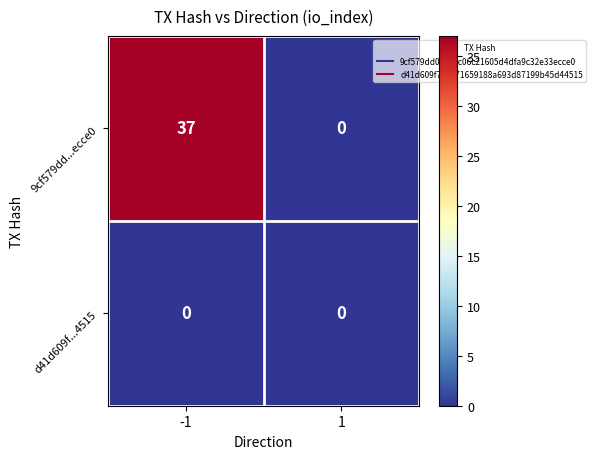

What is the spread (max minus min) of values at -1?

37